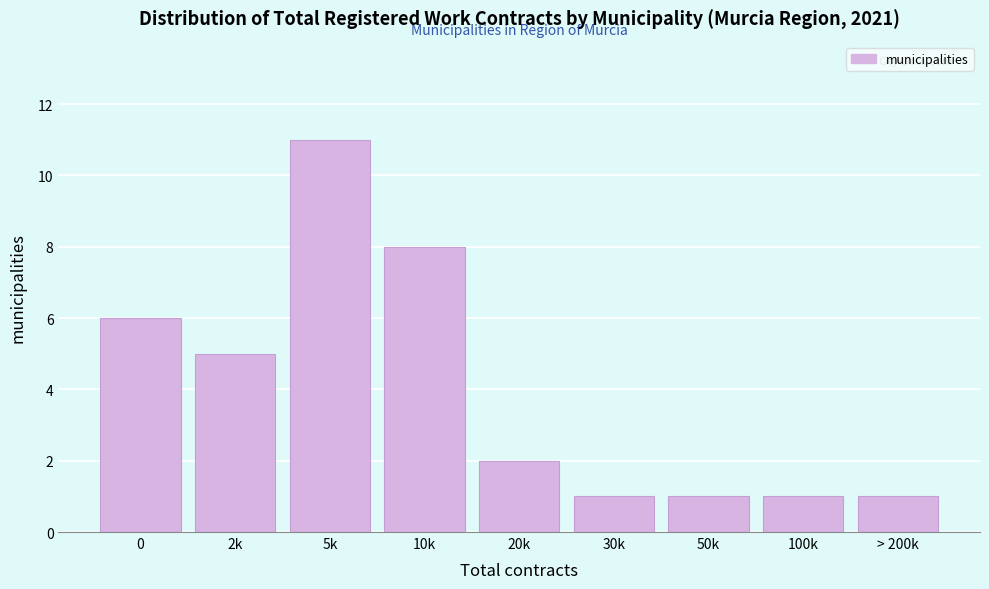

Reading left to right, extract all data points from this chart.

0=6	2k=5	5k=11	10k=8	20k=2	30k=1	50k=1	100k=1	> 200k=1